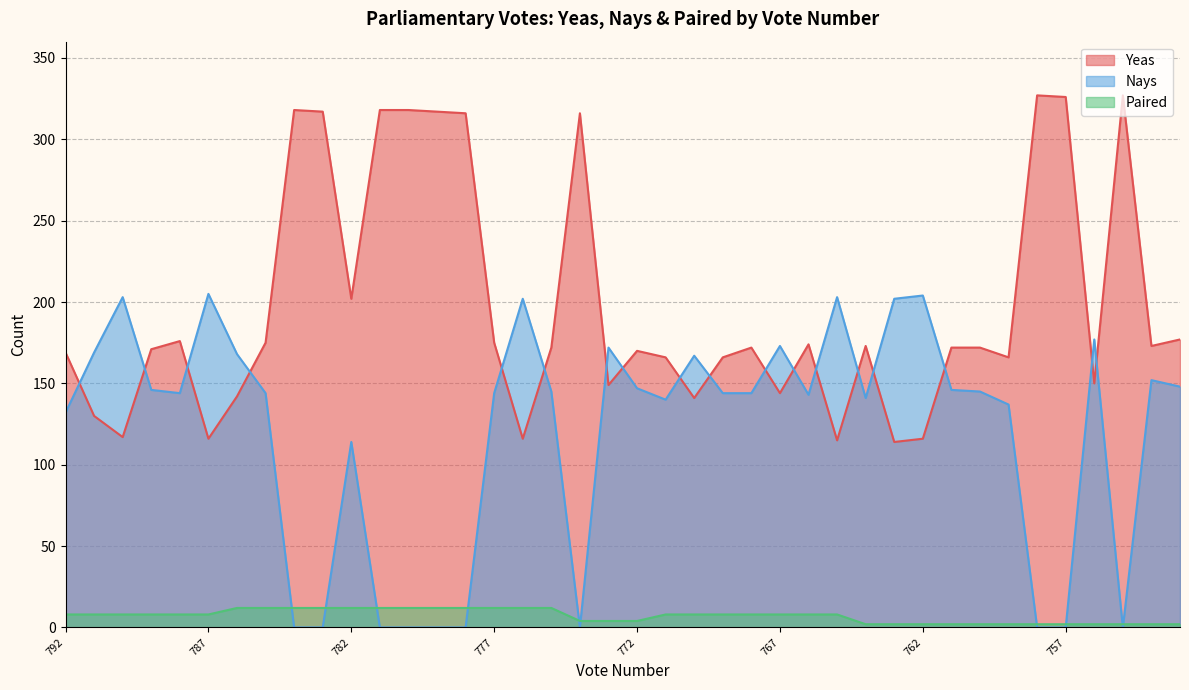

Which has a higher value, 775 or 769?

775